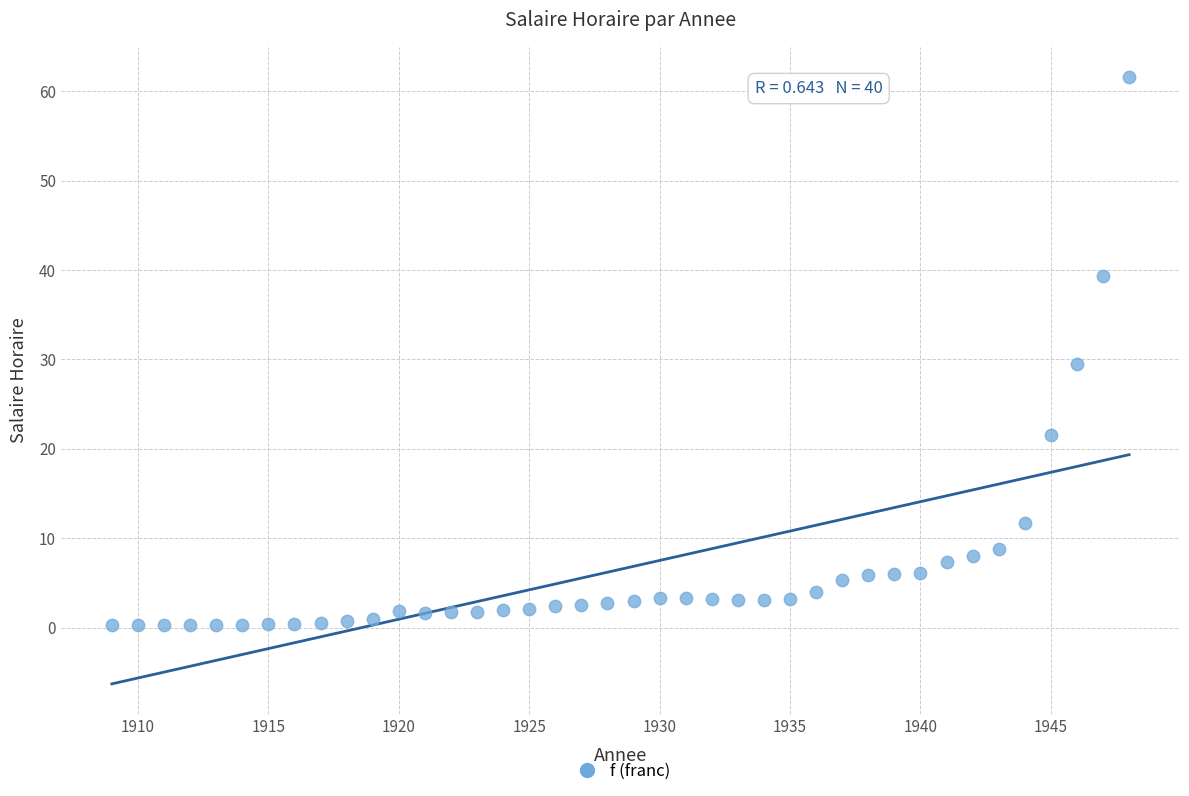

What is the range of X values (max minus min)?

39.0